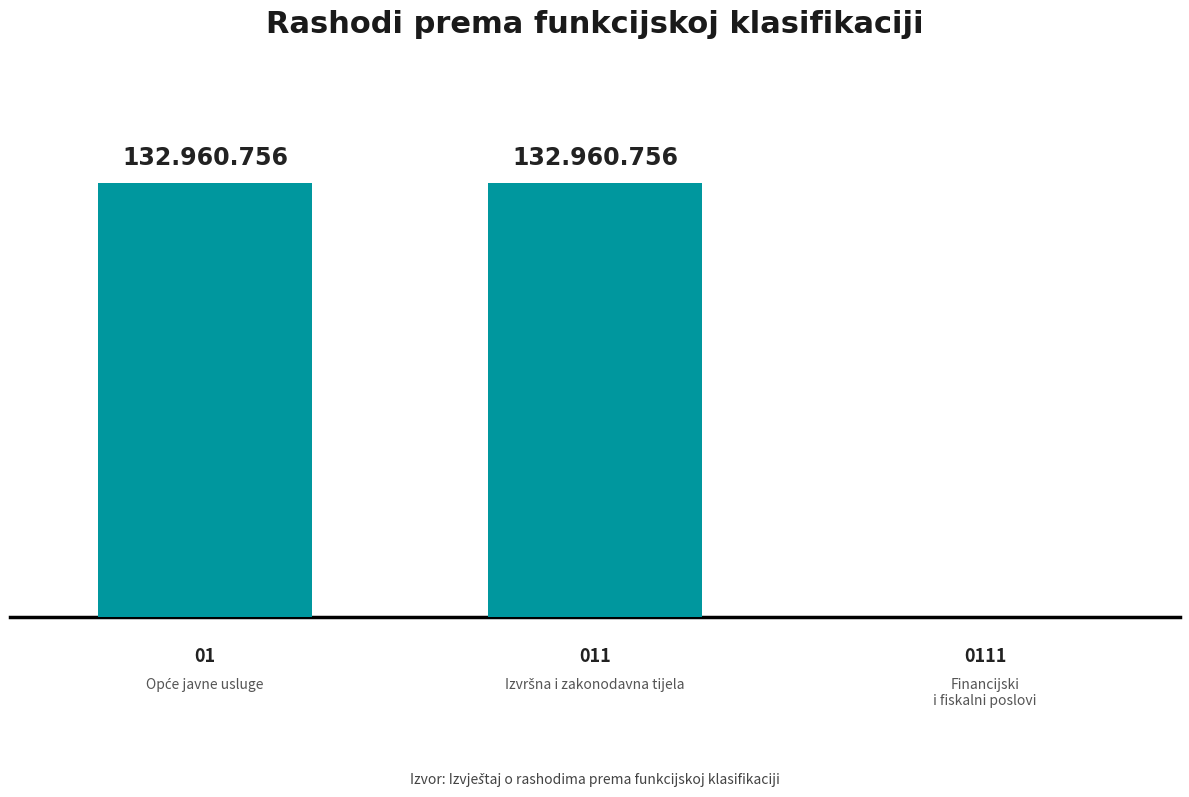

Are the bars horizontal?

No